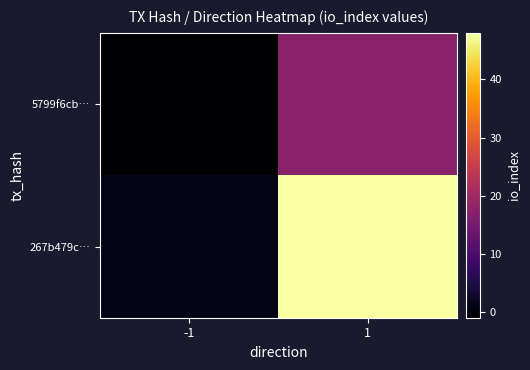

At which category is the sum across all series the highest?

1